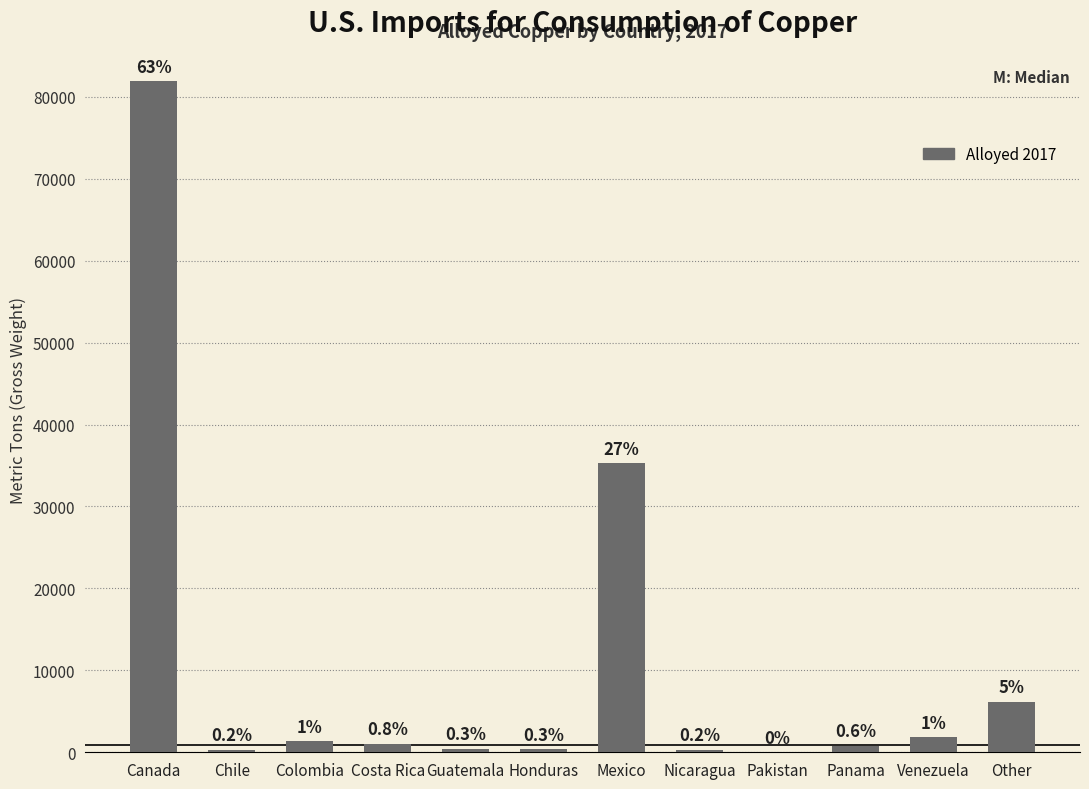

What is the difference between the values at Other and Guatemala?

5744